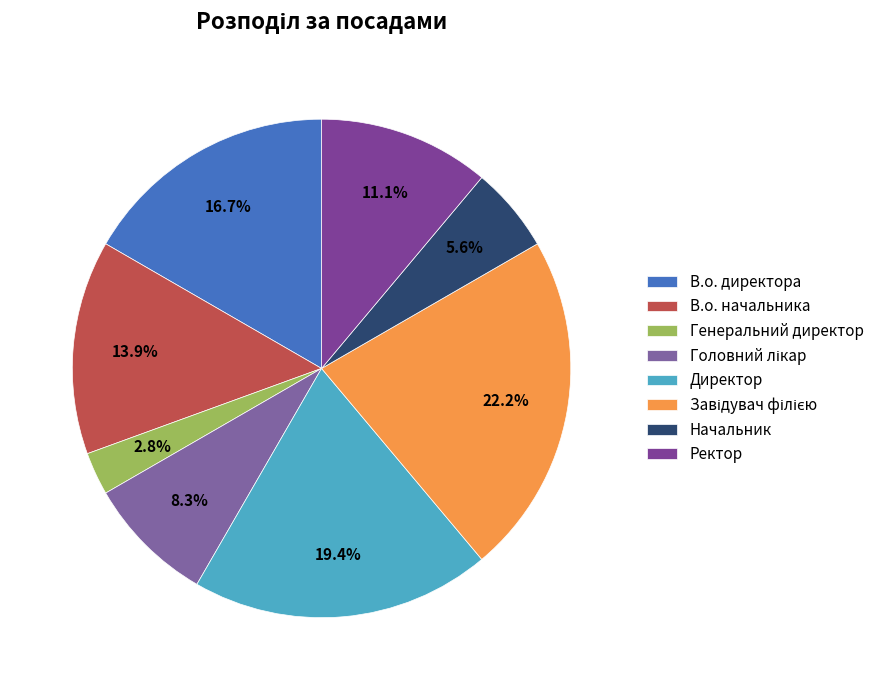

Is it true that Завідувач філією is 7% of the pie?

False